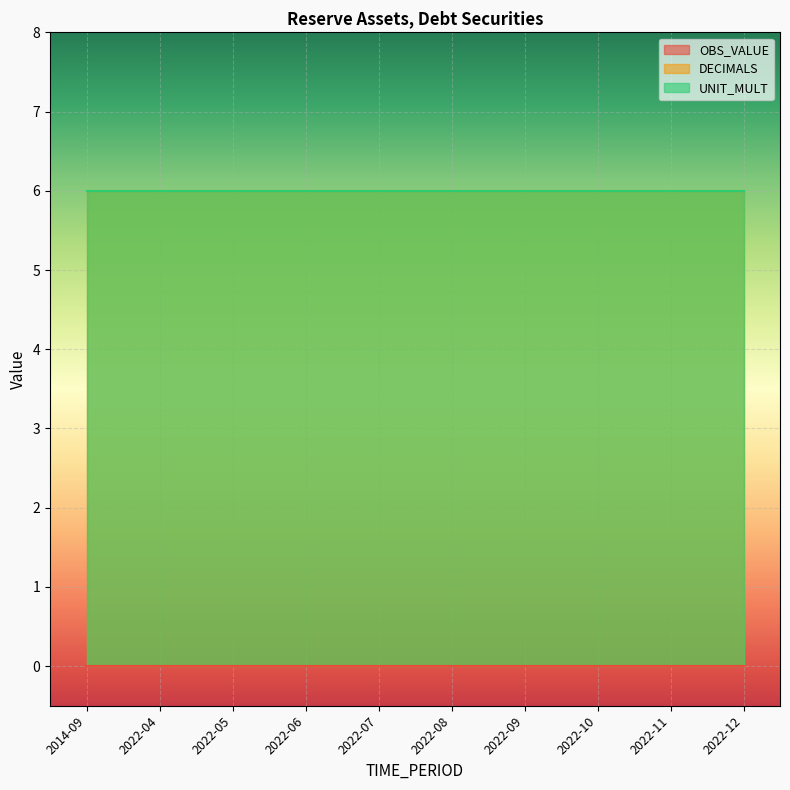

List the series in order of their peak value, highest first.

DECIMALS, UNIT_MULT, OBS_VALUE